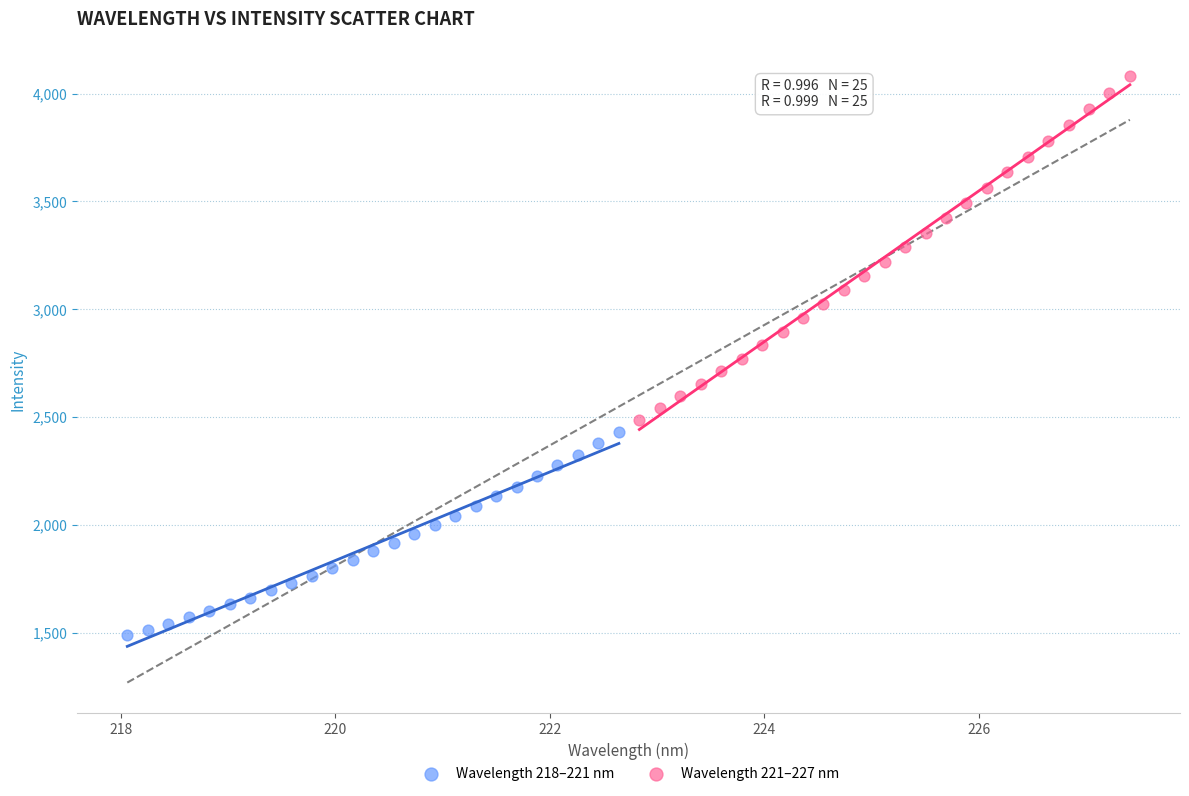

Which series contains the highest Y value?

Wavelength 221–227 nm